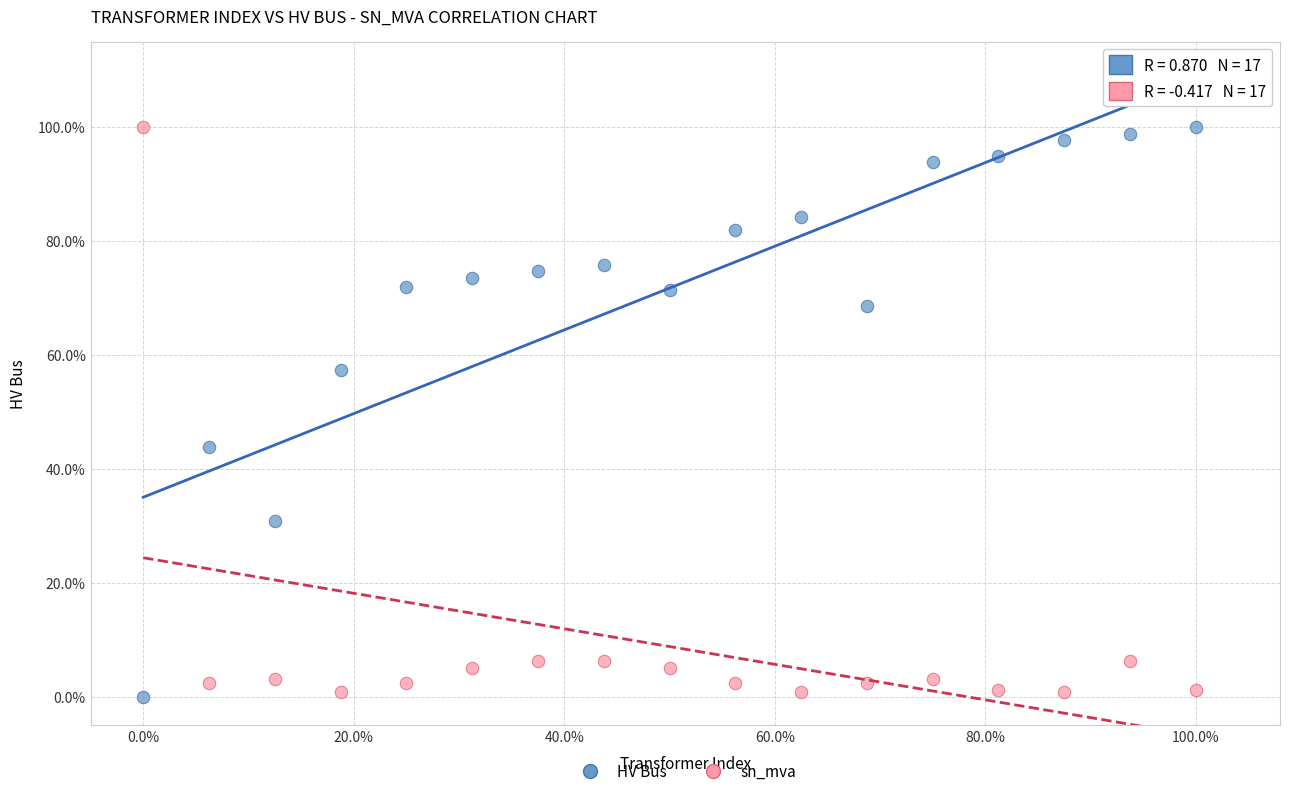

What are all the series names shown in the legend?

HV Bus, sn_mva